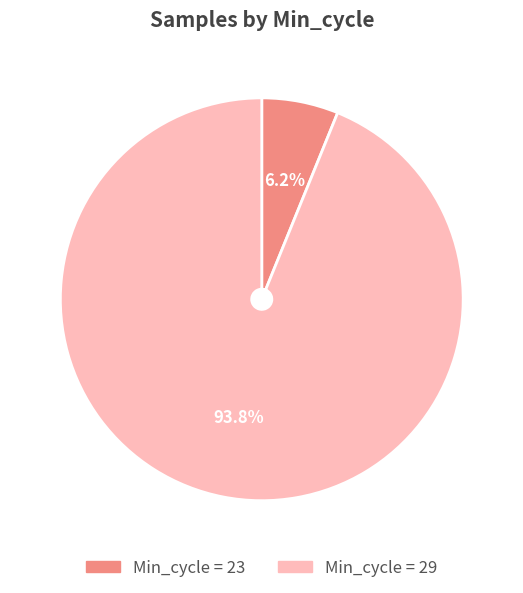

Is there a majority slice in this chart?

Yes